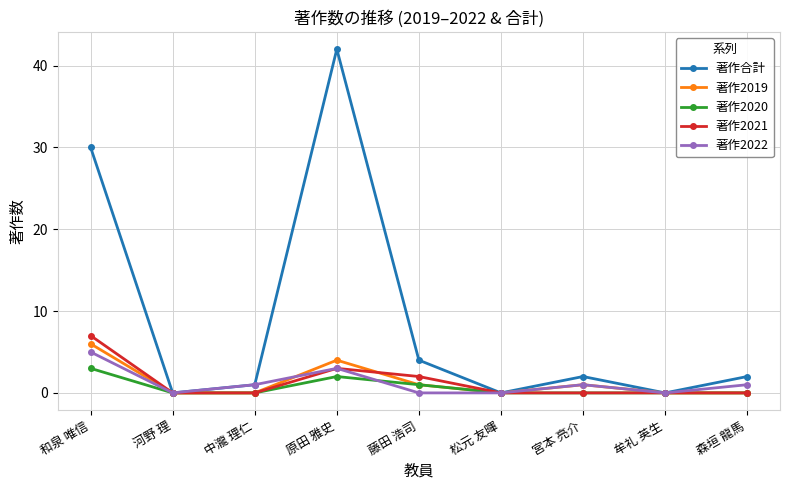

At how many categories does at least one series exceed 10?

2